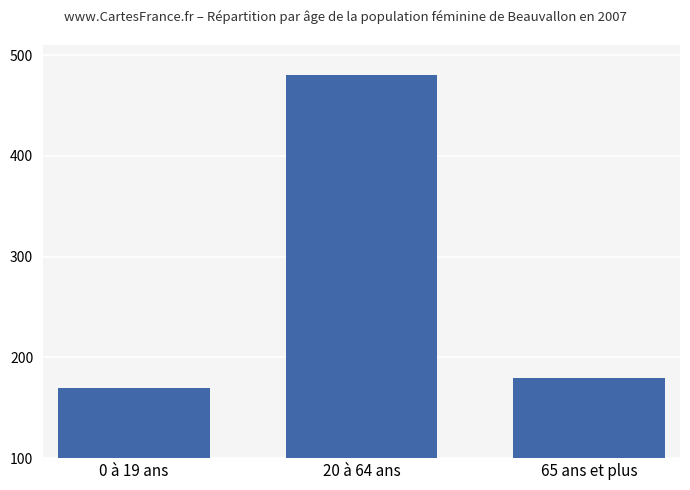

What is the label of the 2nd bar from the right?

20 à 64 ans